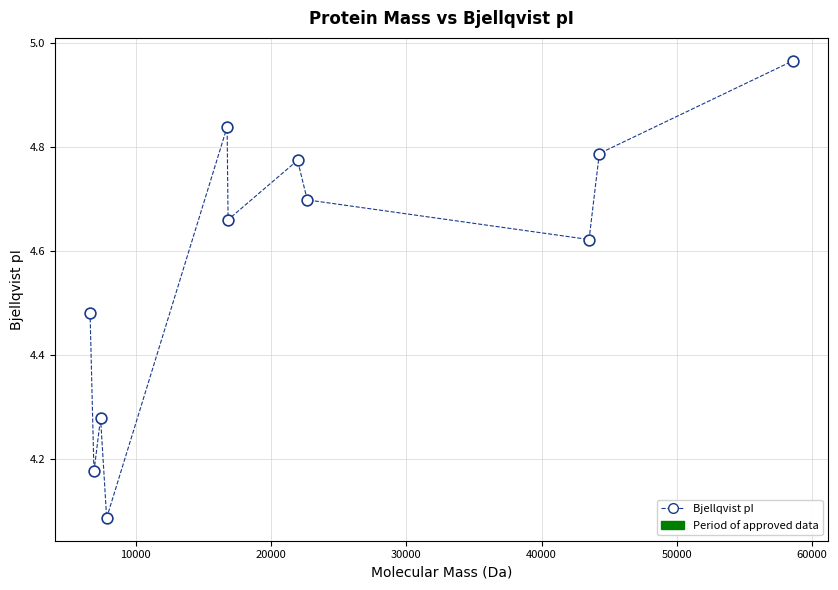

What is the average X value?

23043.3